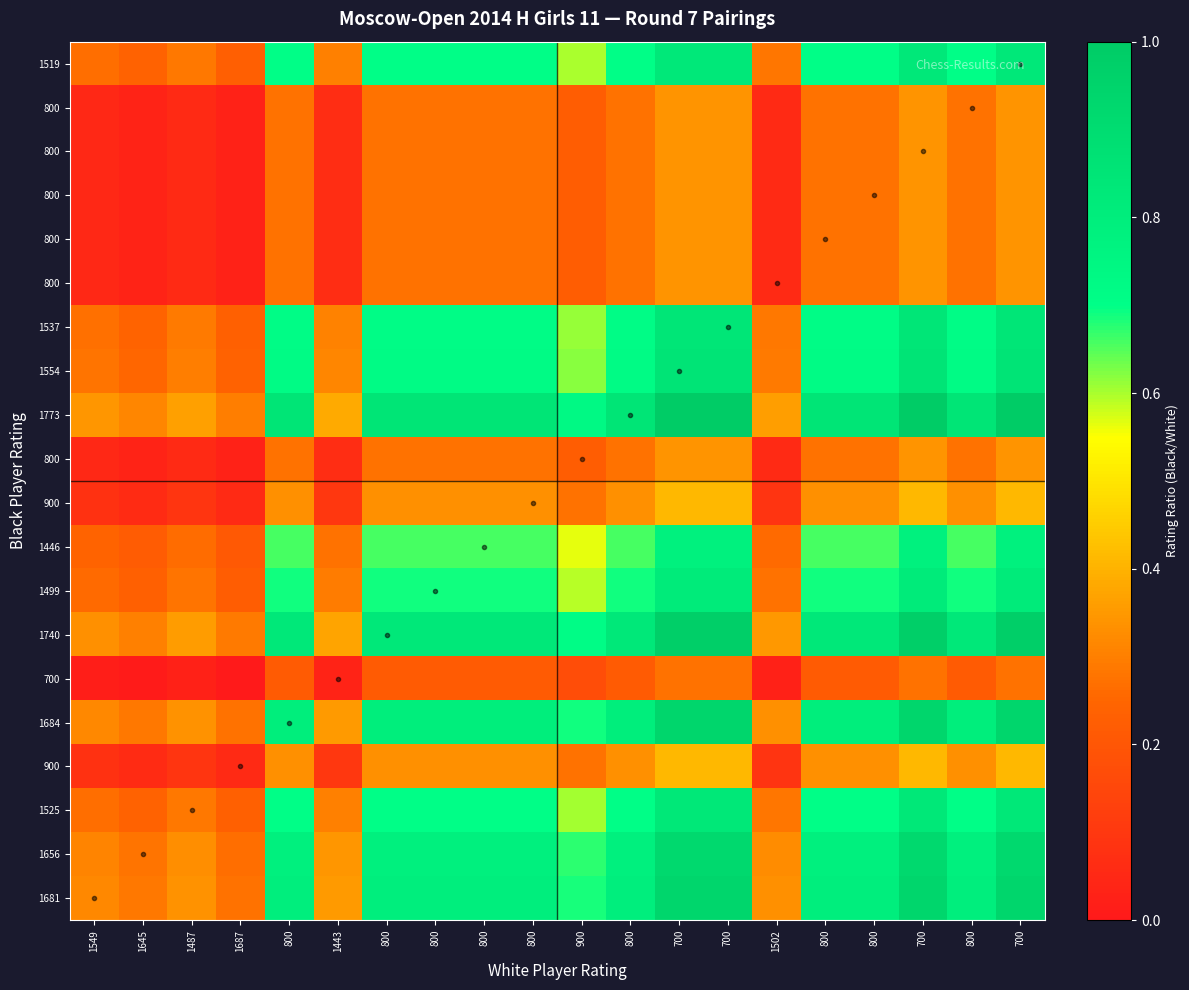

What is the total value across all series at 700?

12.9